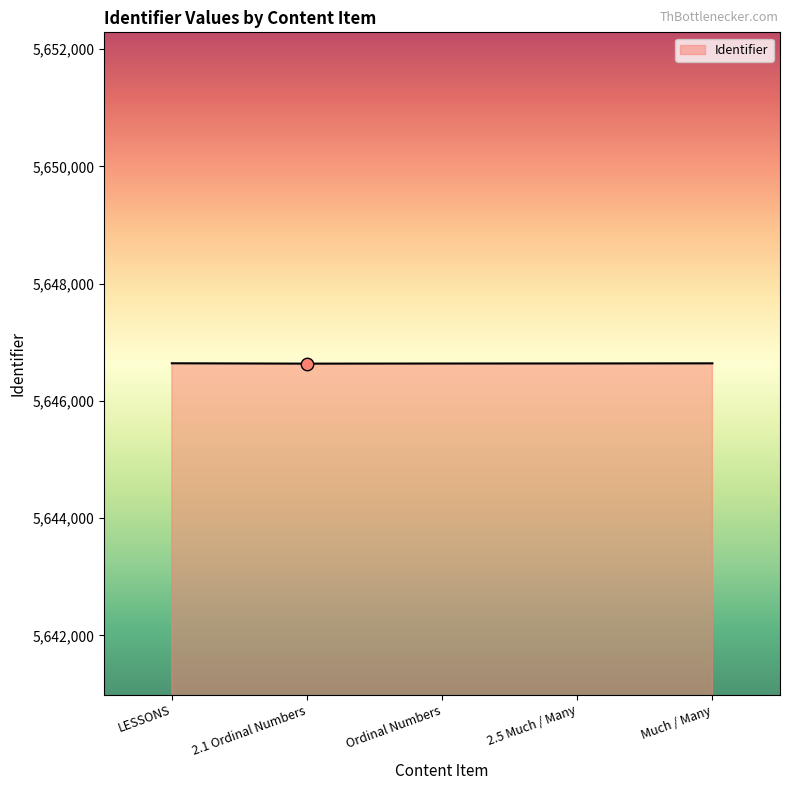

What is the change in value from LESSONS to Ordinal Numbers?

-4